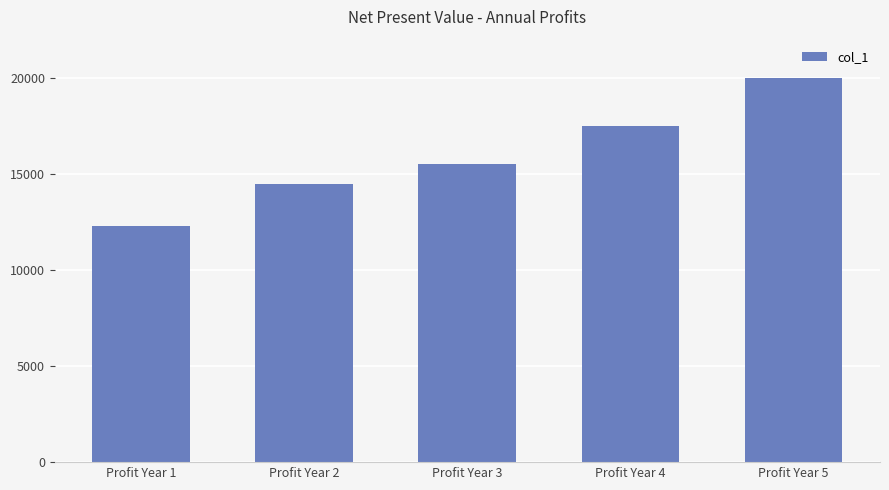

Which category has the lowest value across all series?

Profit Year 1